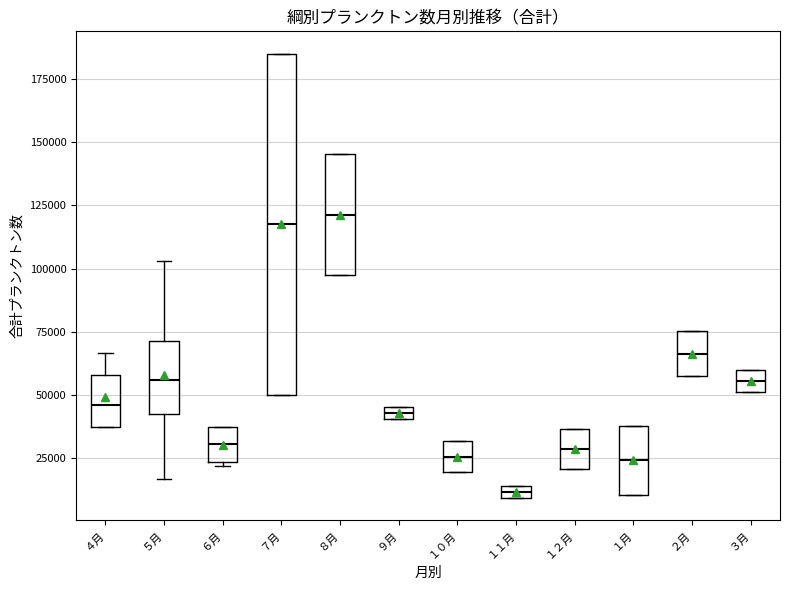

Where is the upper edge of the box for １０月 on the y-axis? The values are not printed on the chart, so give them approximately, as read against the axis.

30000